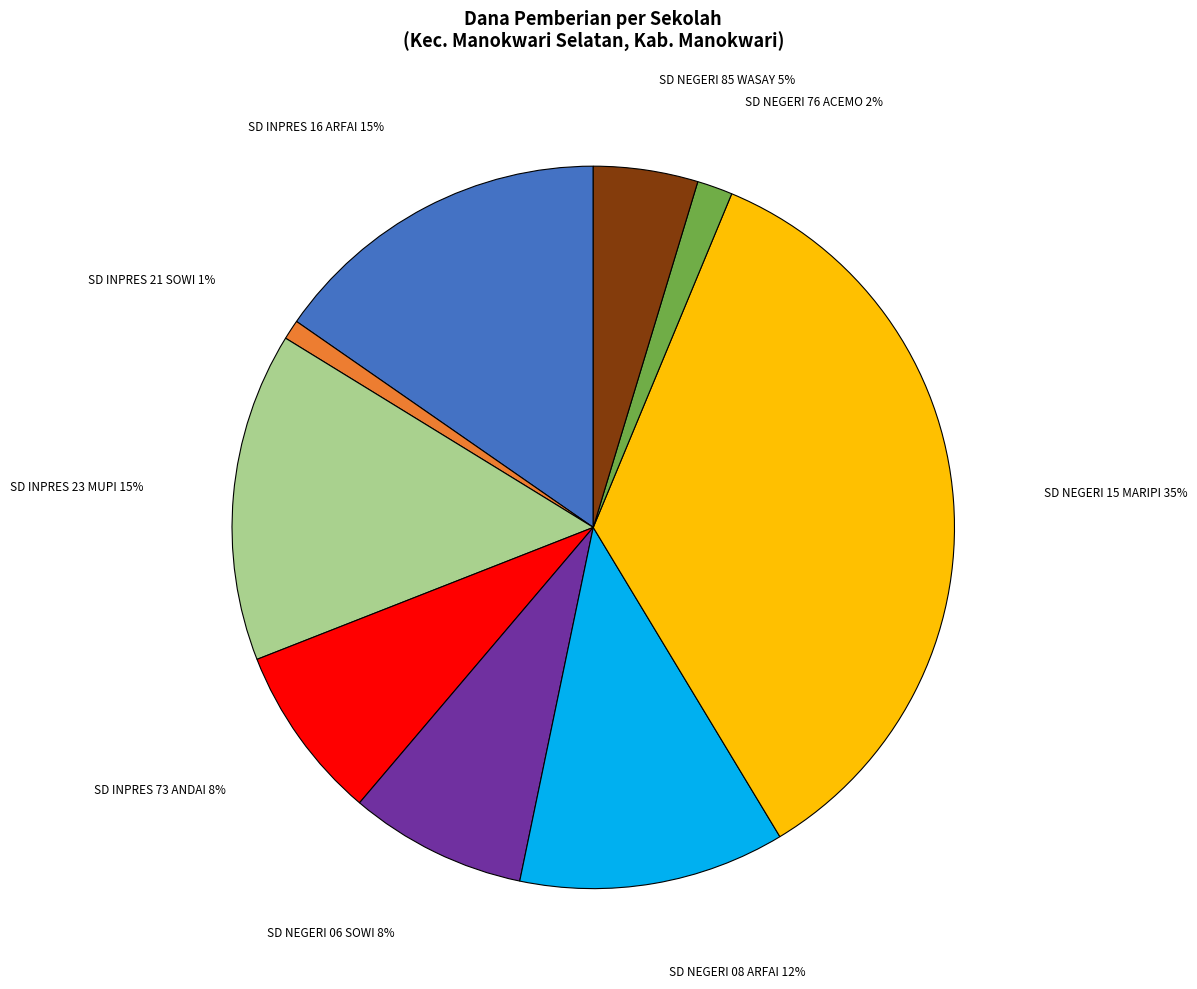

What percentage is the SD NEGERI 08 ARFAI slice, to the nearest percent?

12%